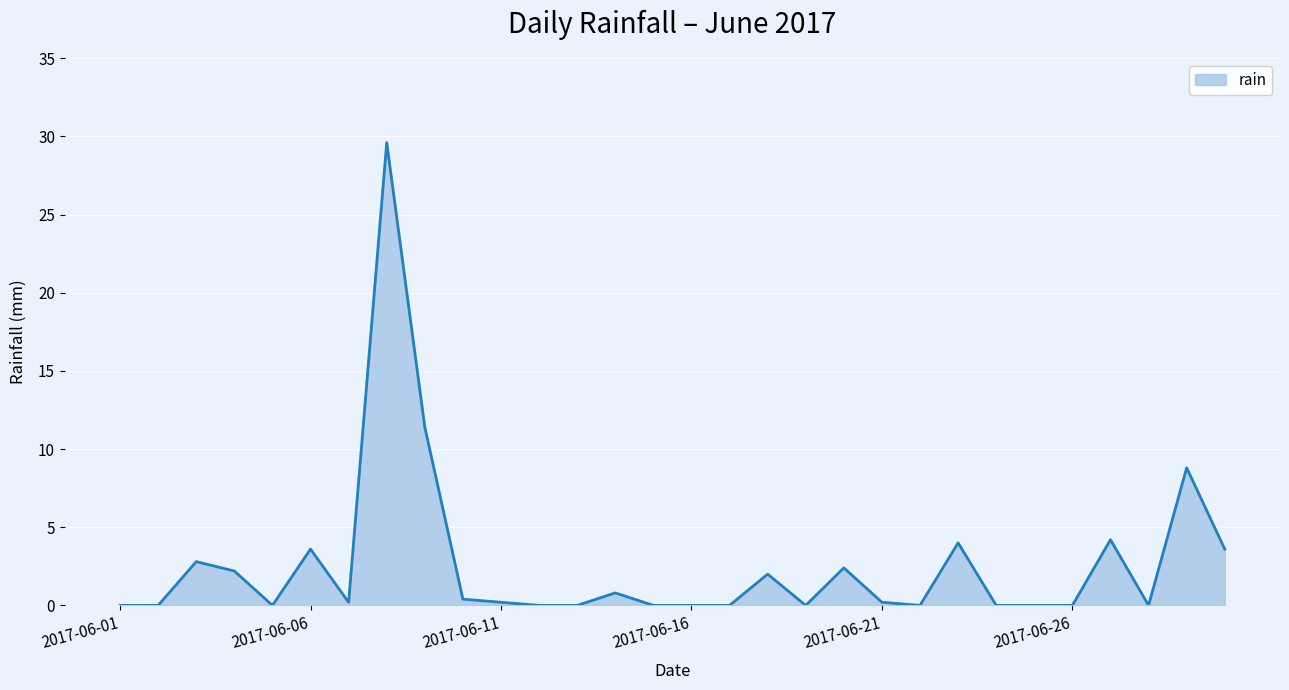

True or false: the data has more than 0 interior local peaks.

True